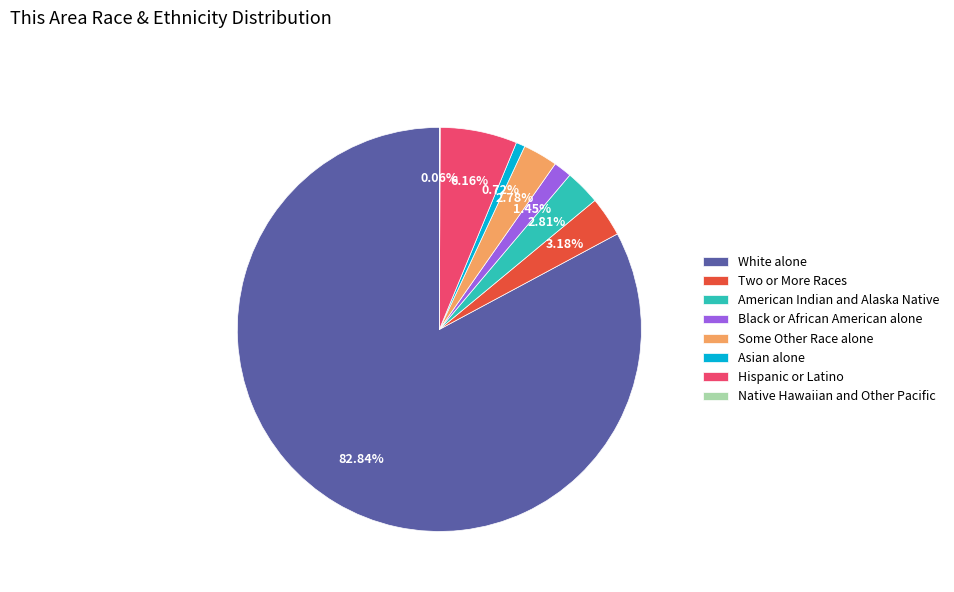

What percentage do Black or African American alone and Asian alone together represent?

2.2%